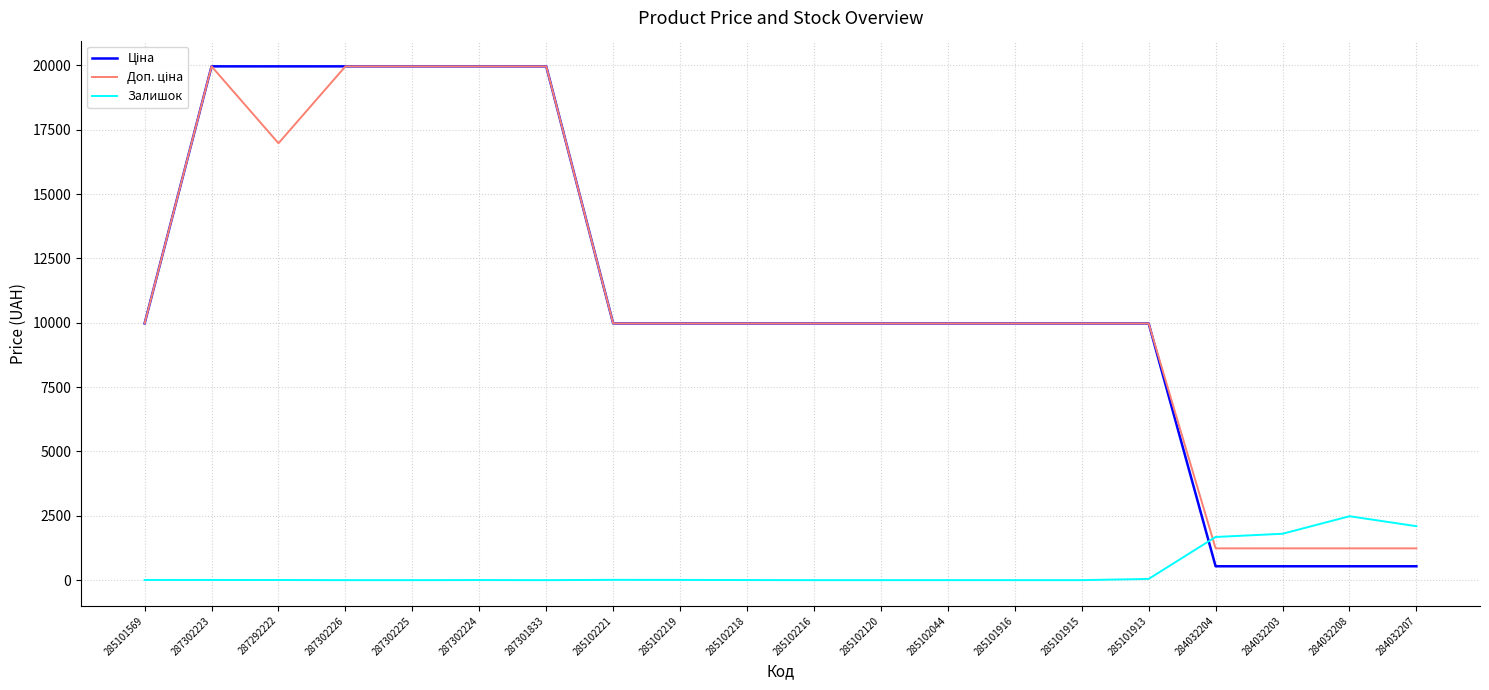

What is the maximum value shown in the chart?

19964.2